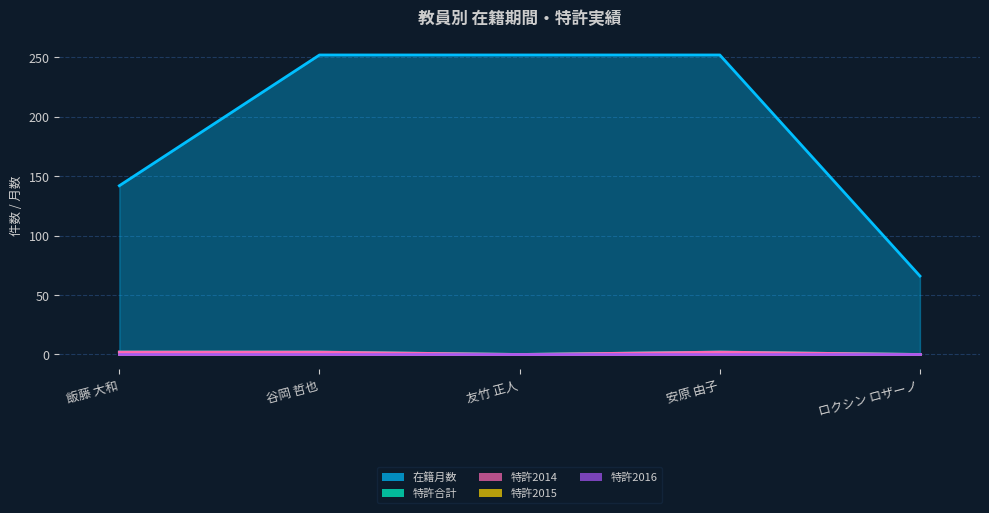

True or false: 特許2014 and 在籍月数 intersect in this chart.

False